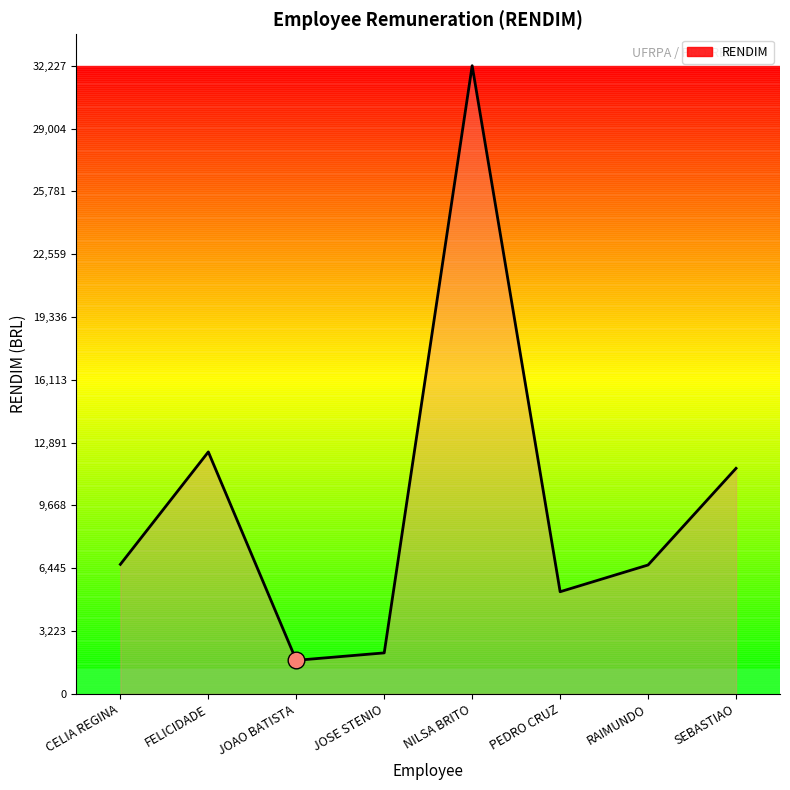

What is the label of the 4th point from the right?

NILSA BRITO